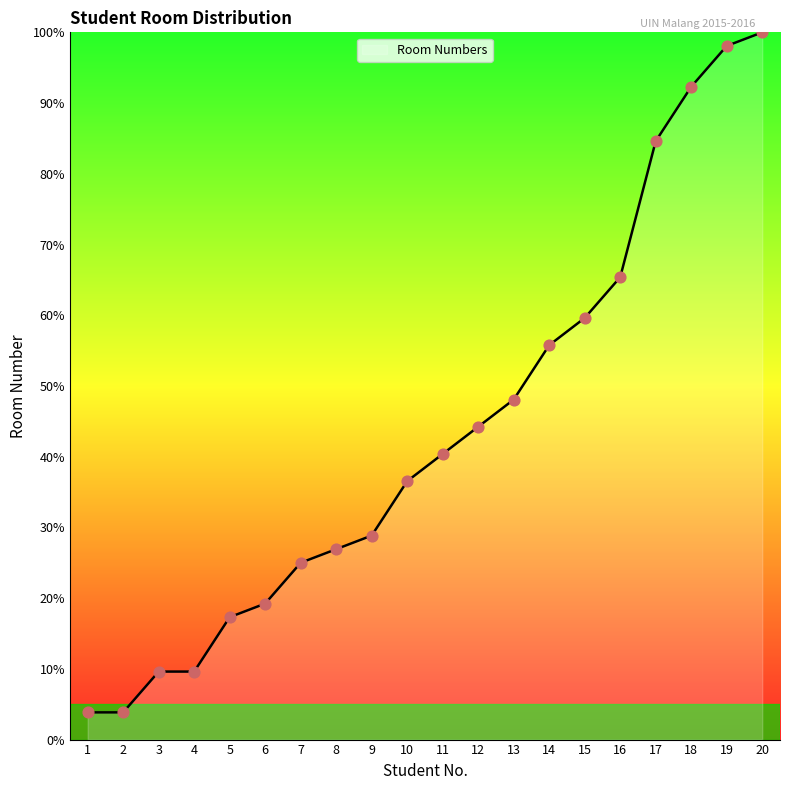

What is the ratio of the value at 12 to the value at 10?

1.2